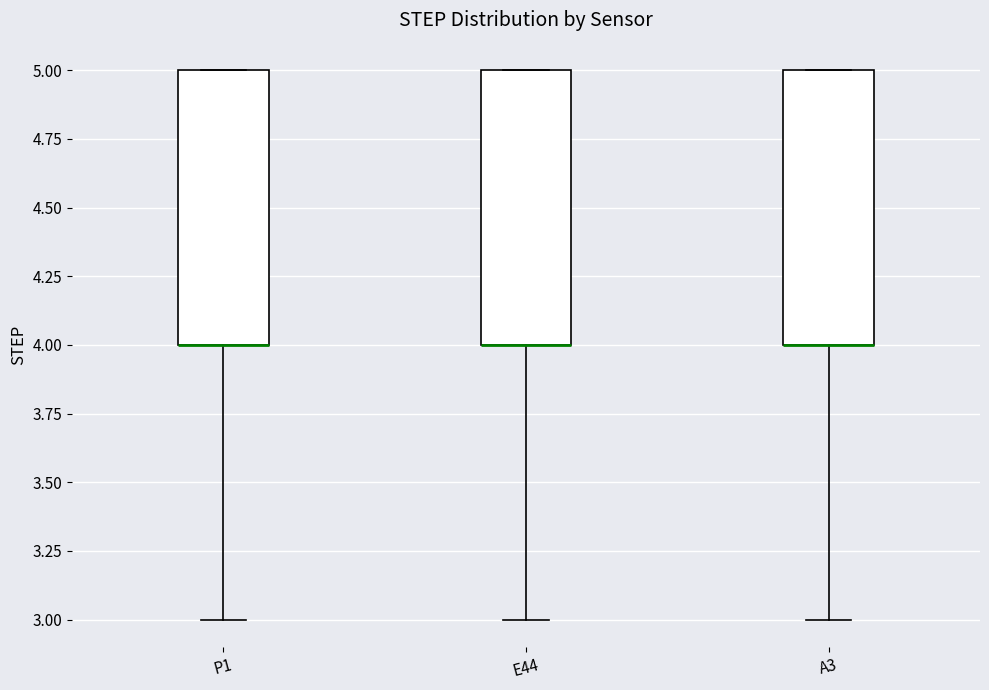

Reading left to right, transcribe this box plot: for each box, give where its median line is, the range the box spans, and where its two whiskers end, as read against the y-axis. The values are not printed on the chart, so give them approximately, as read against the axis.

P1: median 4 (drawn on the box's lower edge), box 4 to 5, whiskers 3 to 5
E44: median 4 (drawn on the box's lower edge), box 4 to 5, whiskers 3 to 5
A3: median 4 (drawn on the box's lower edge), box 4 to 5, whiskers 3 to 5